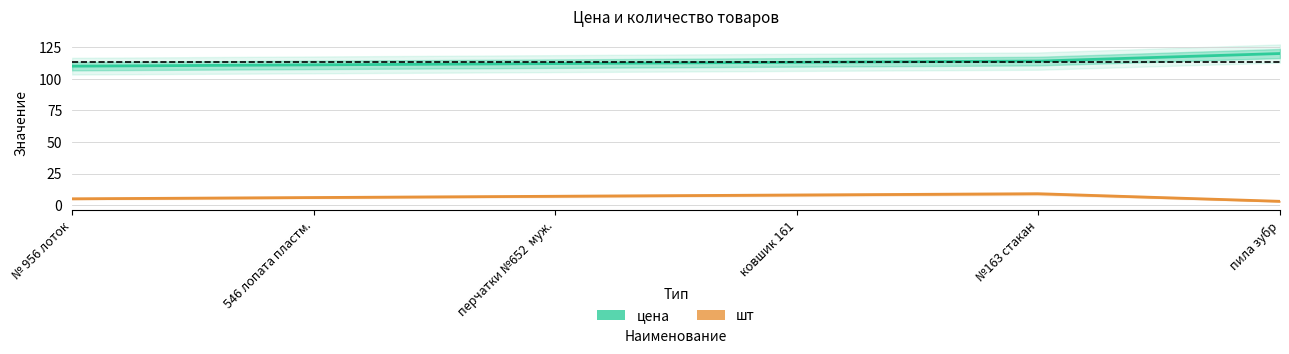

What is the lowest value of the цена series?

110